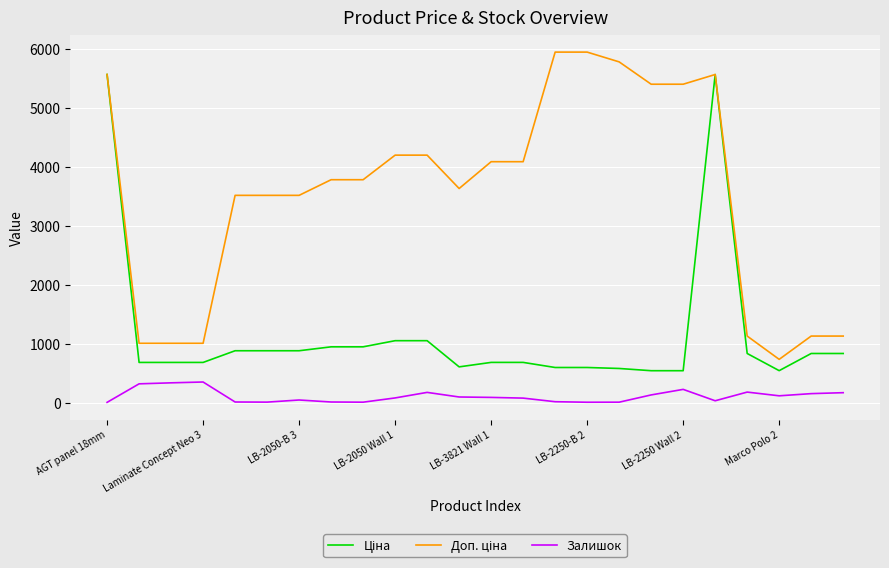

What is the highest value of the Залишок series?

348.0